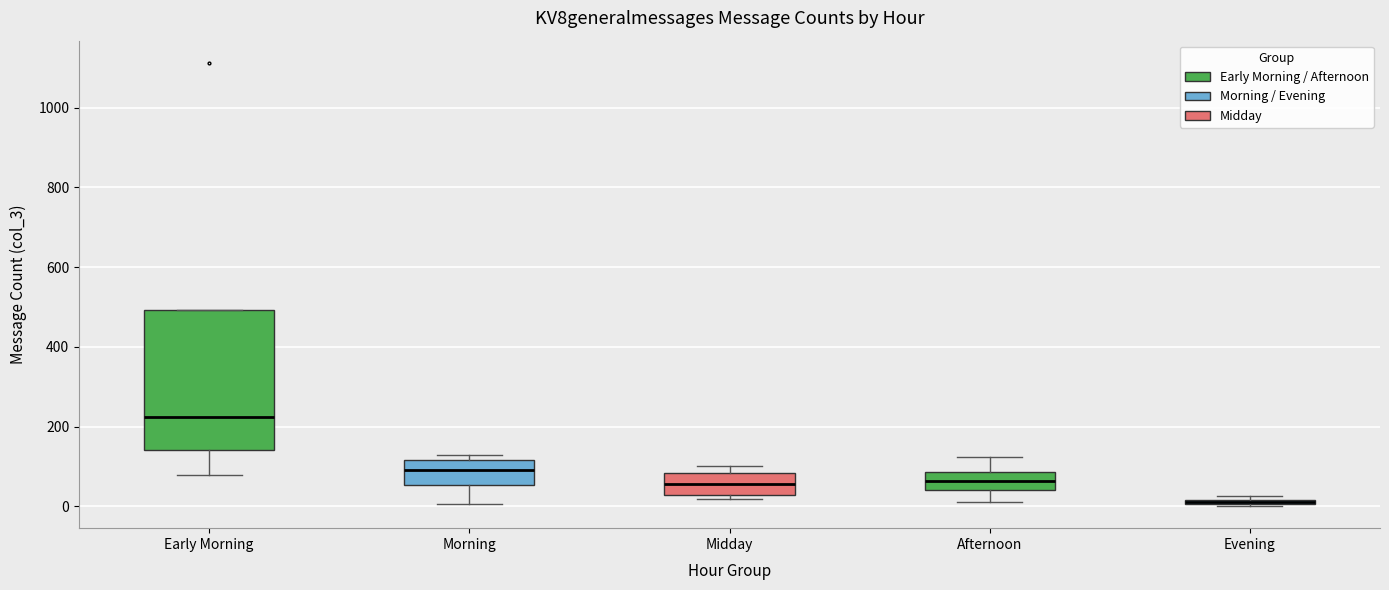

Where is the upper edge of the box for Evening on the y-axis? The values are not printed on the chart, so give them approximately, as read against the axis.

20